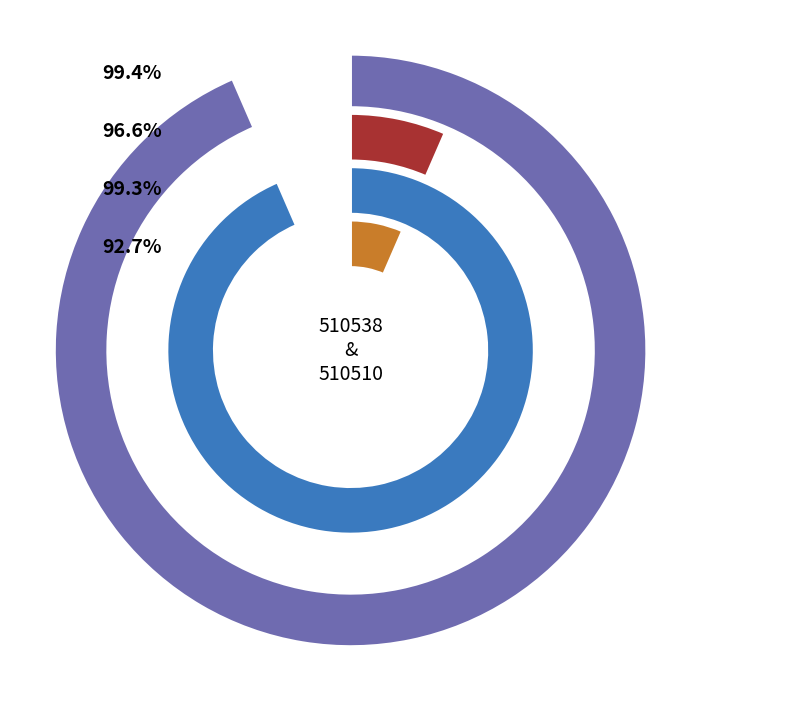

Does 510538 represent more than half of the total?

Yes